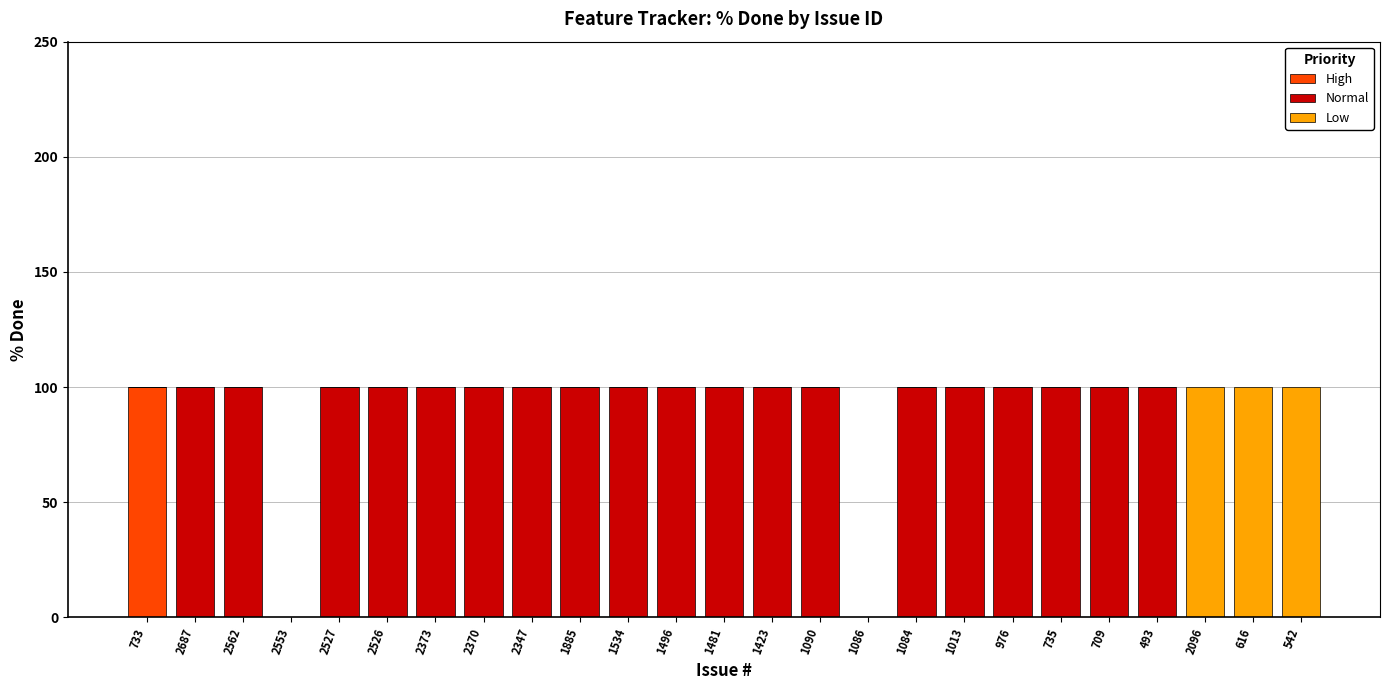

What is the total value across all series at 1496?

100